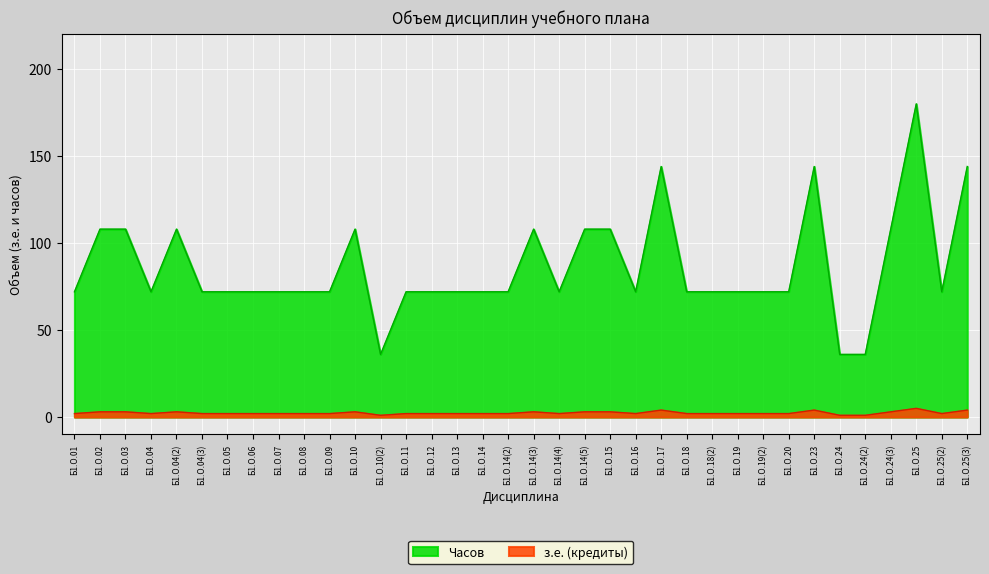

Rank the series by their average value, from lowest to highest.

з.е. (кредиты), Часов